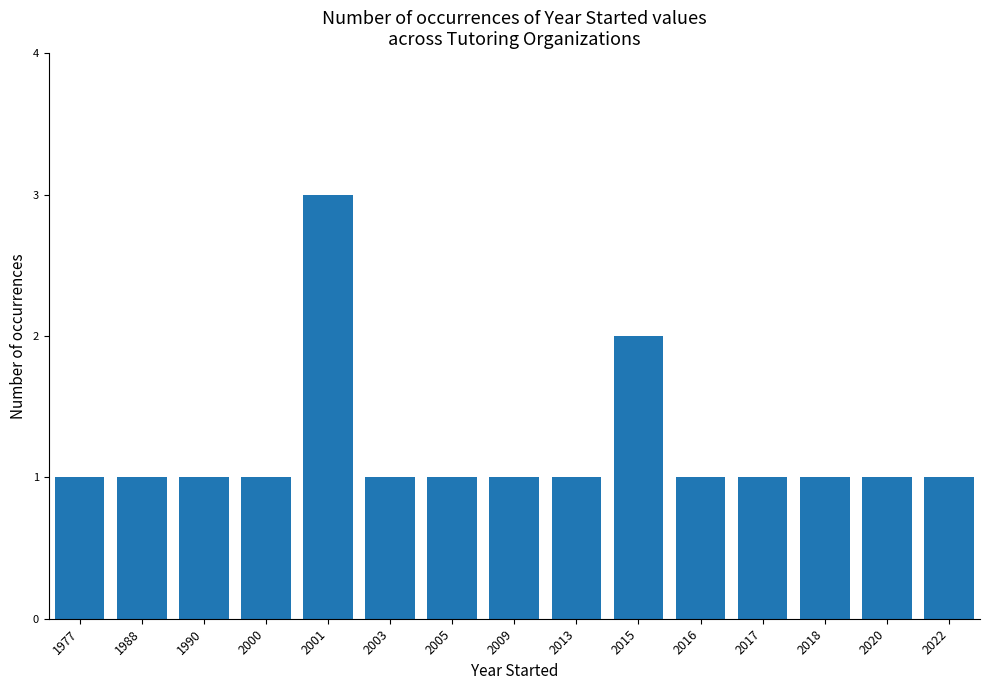

The value at 2013 is 1. True or false?

True